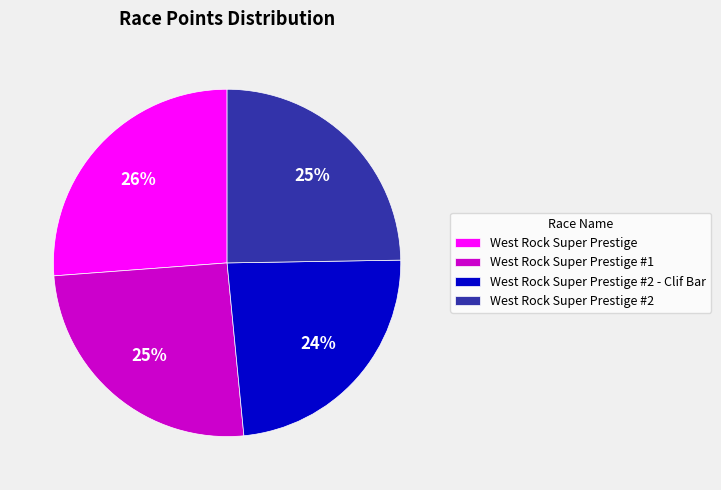

How many slices are in this pie chart?

4